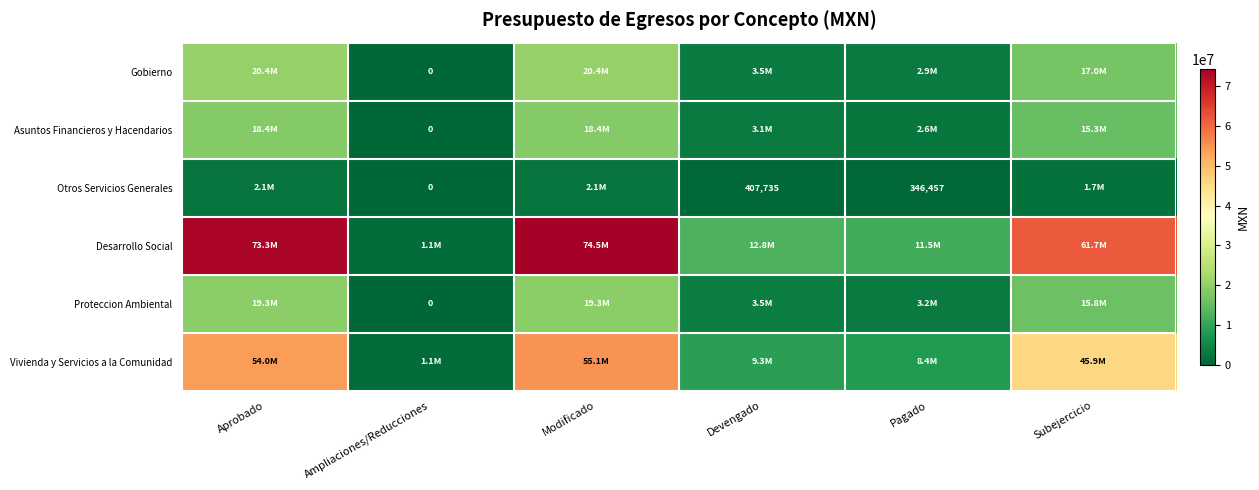

At how many categories does at least one series exceed 69845943?

2